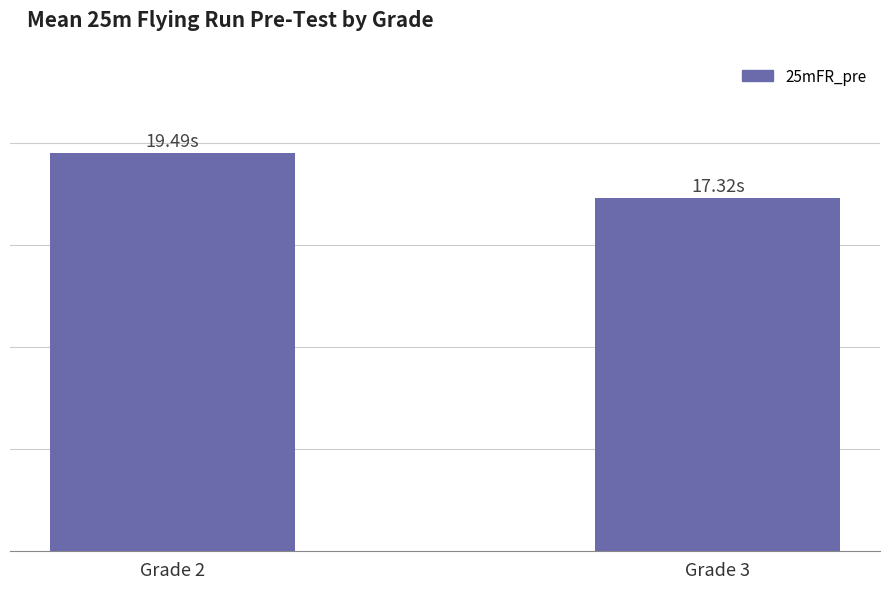

Are the bars horizontal?

No